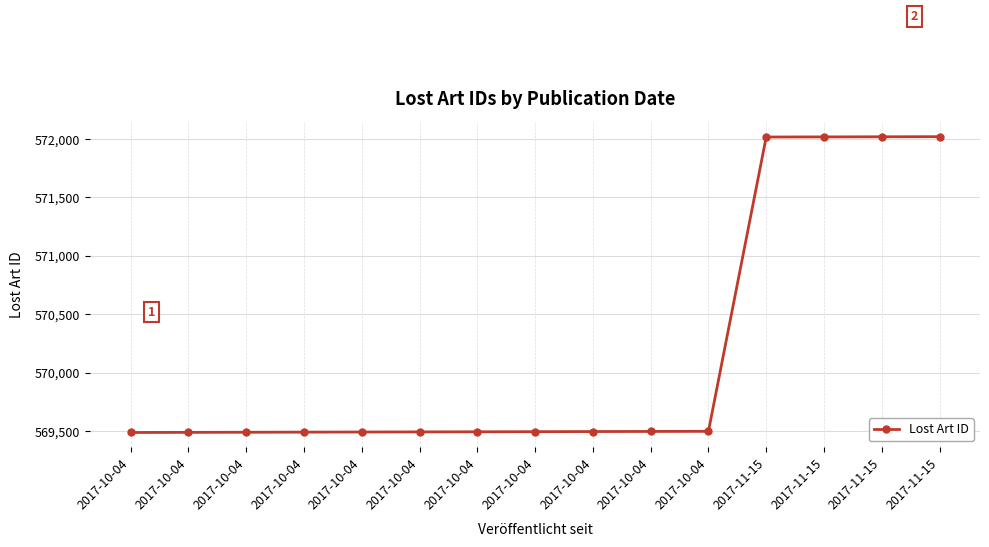

List the labels in order of value, smallest first.

2017-10-04, 2017-10-04, 2017-10-04, 2017-10-04, 2017-10-04, 2017-10-04, 2017-10-04, 2017-10-04, 2017-10-04, 2017-10-04, 2017-10-04, 2017-11-15, 2017-11-15, 2017-11-15, 2017-11-15